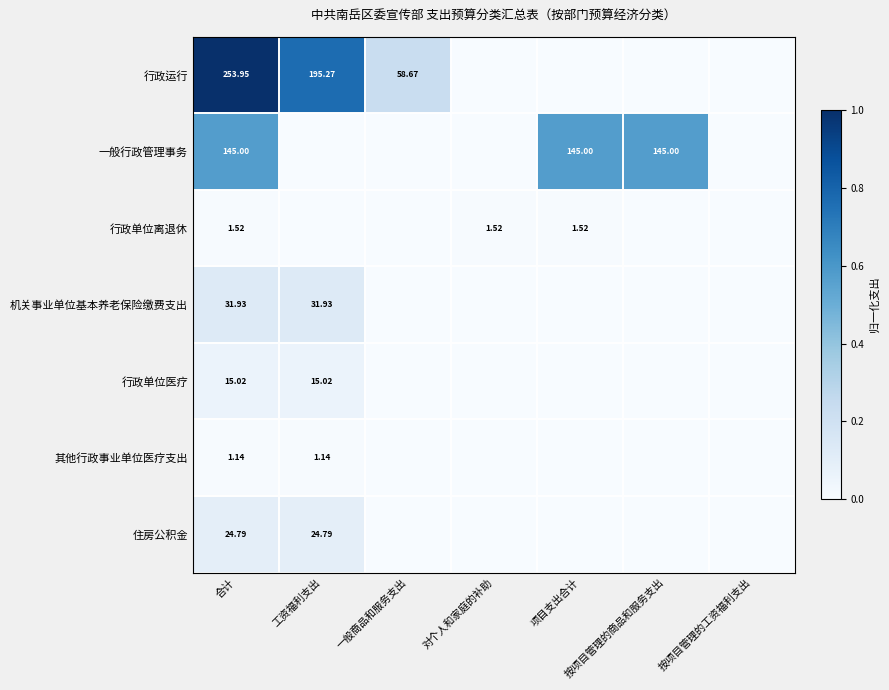

Rank the series at 合计 from lowest to highest value.

其他行政事业单位医疗支出, 行政单位离退休, 行政单位医疗, 住房公积金, 机关事业单位基本养老保险缴费支出, 一般行政管理事务, 行政运行